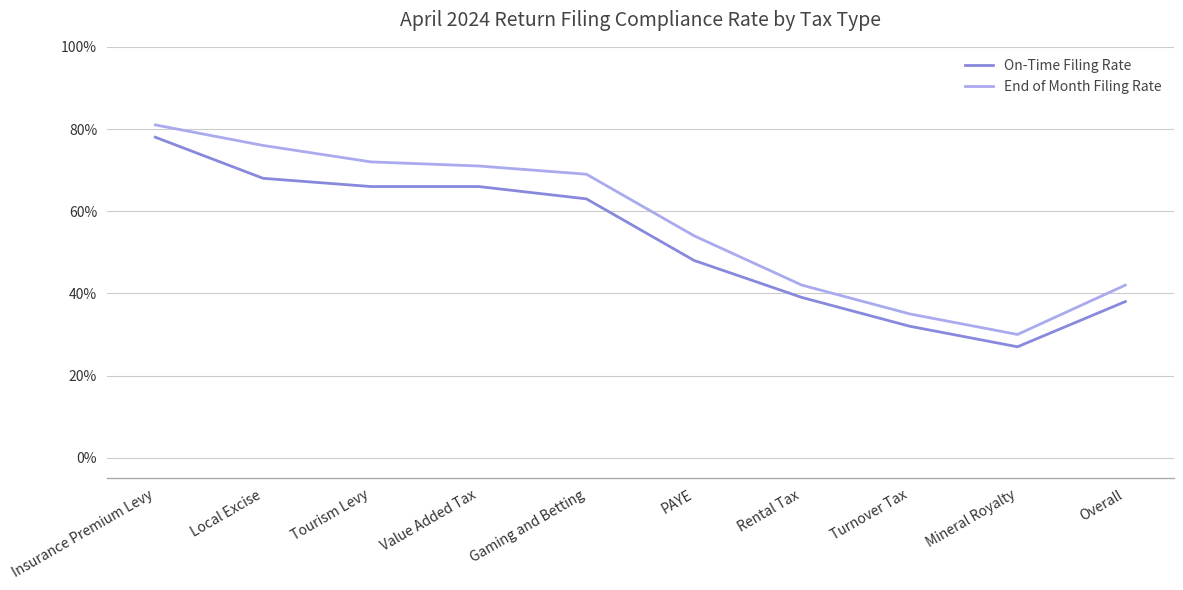

At which label is End of Month Filing Rate closest to 0?

Mineral Royalty